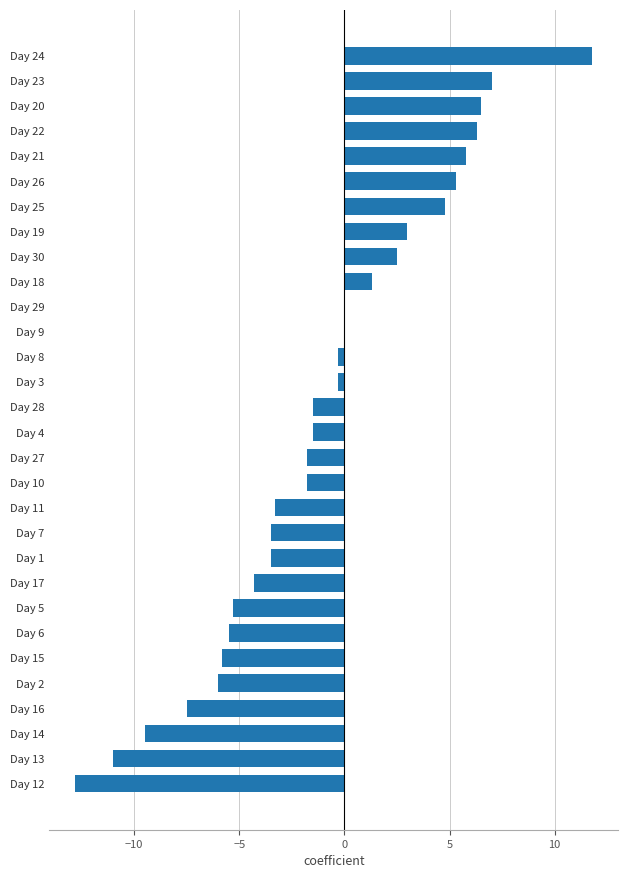

The value at Day 25 is 2.7. True or false?

False